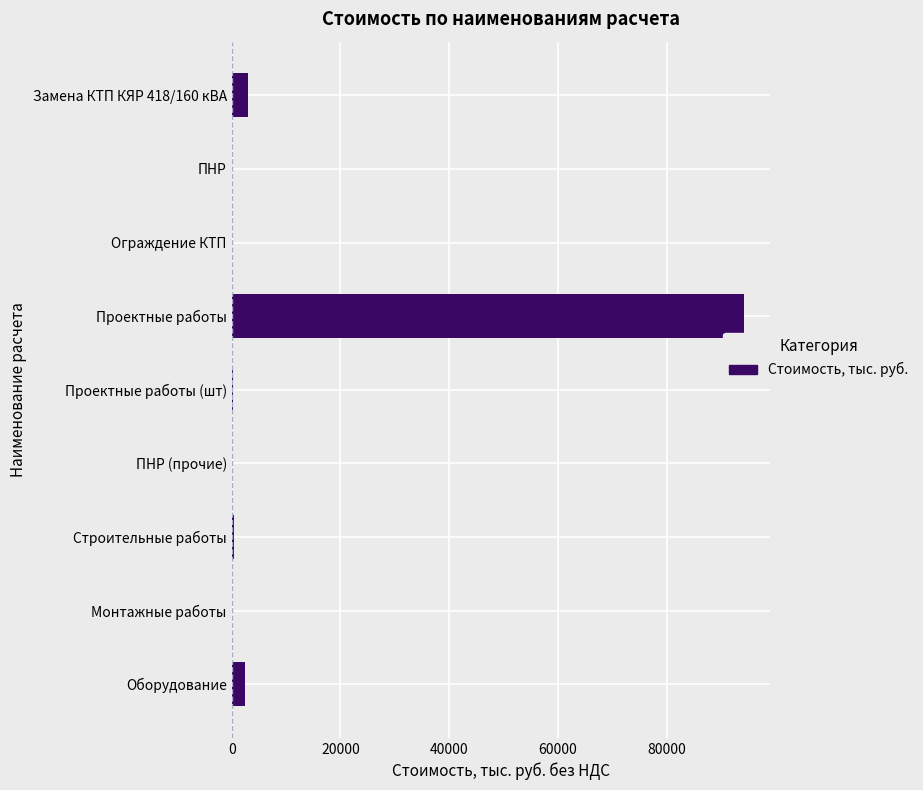

What is the sum of all values?

100539.8